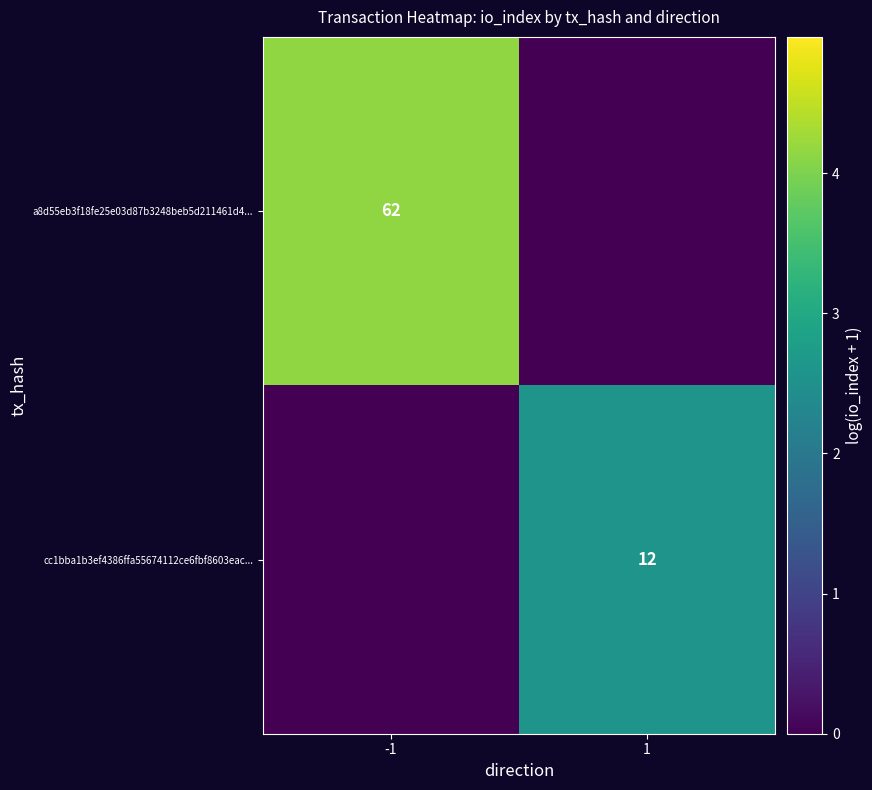

What is the difference between the highest and lowest values at 1?

2.6